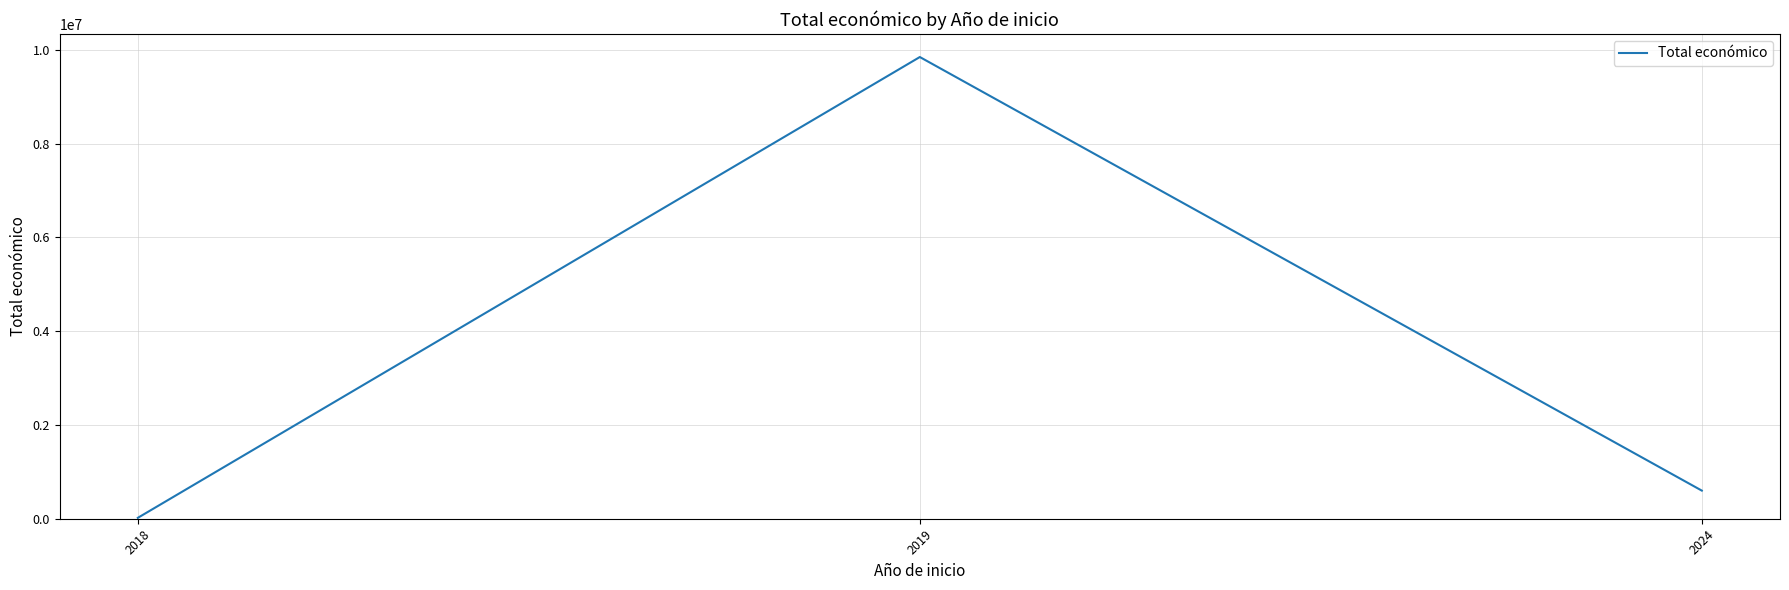

Reading right to left, transcribe all the data shown in this chart.

2024=599927	2019=9847932	2018=19478